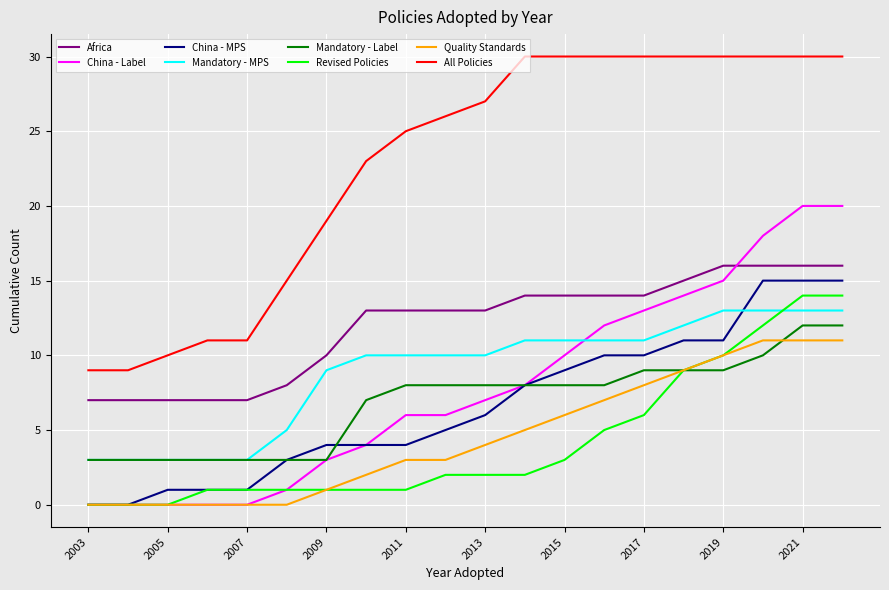

Which series has the largest total across all categories?

All Policies